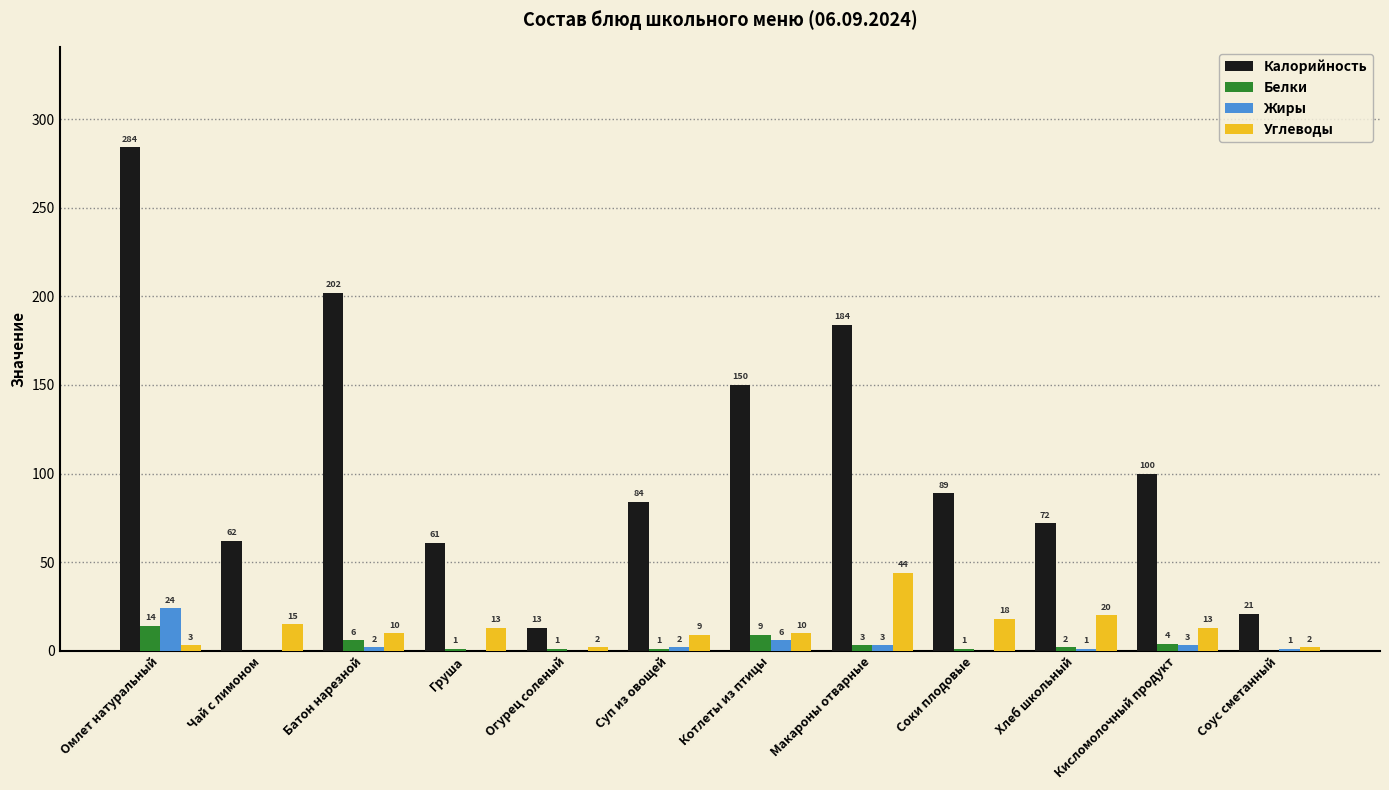

How many data points does each series have?

12